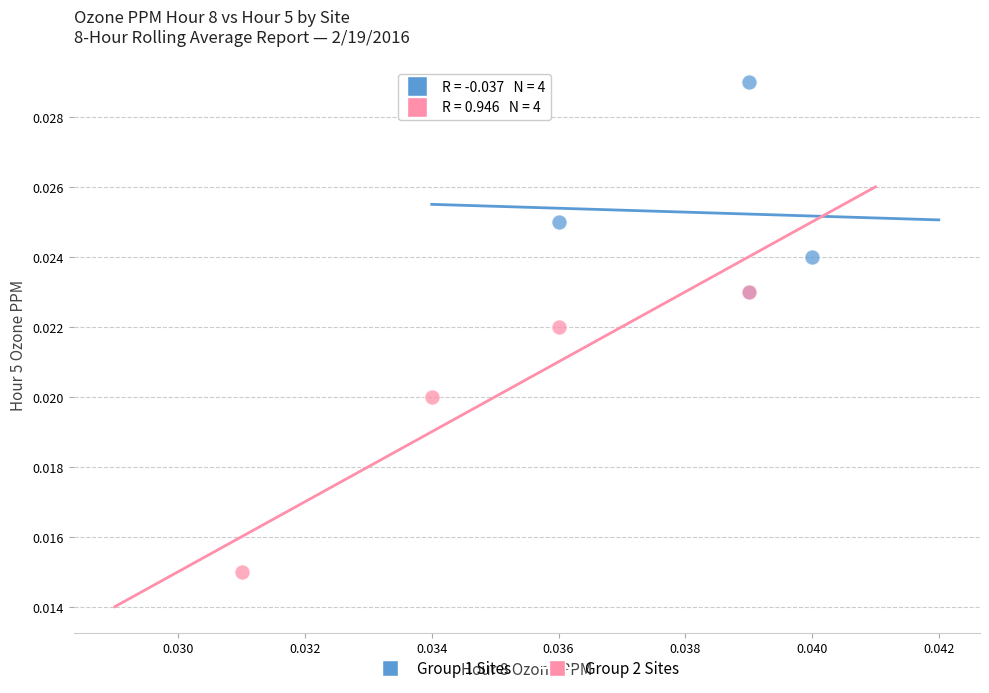

Which series reaches the minimum Y coordinate?

Group 2 Sites